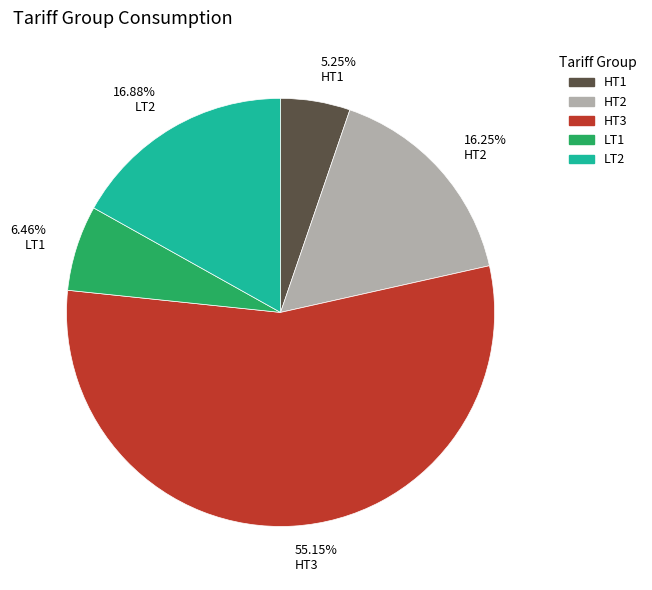

To the nearest percent, what is the average slice percentage?

20%